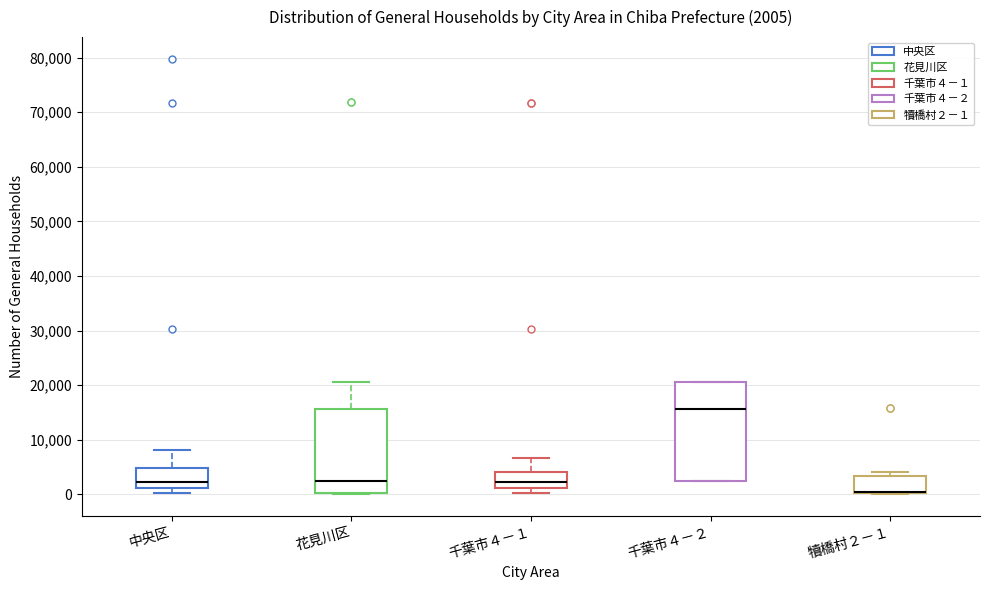

Which box is the tallest, from its lower edge to its upper edge?

千葉市４－２